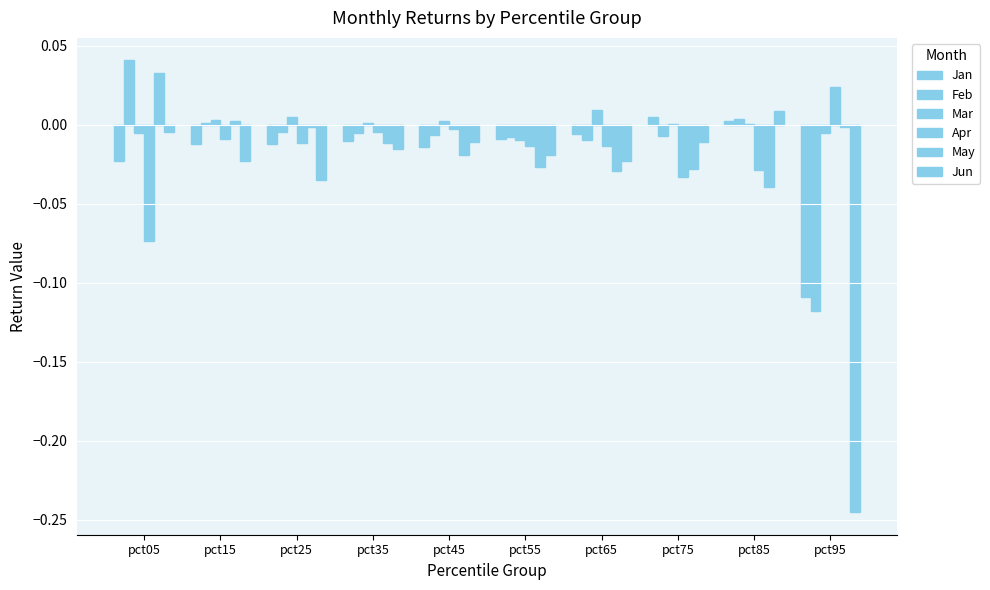

Rank the series by their maximum value, from highest to lowest.

Feb, May, Apr, Mar, Jun, Jan